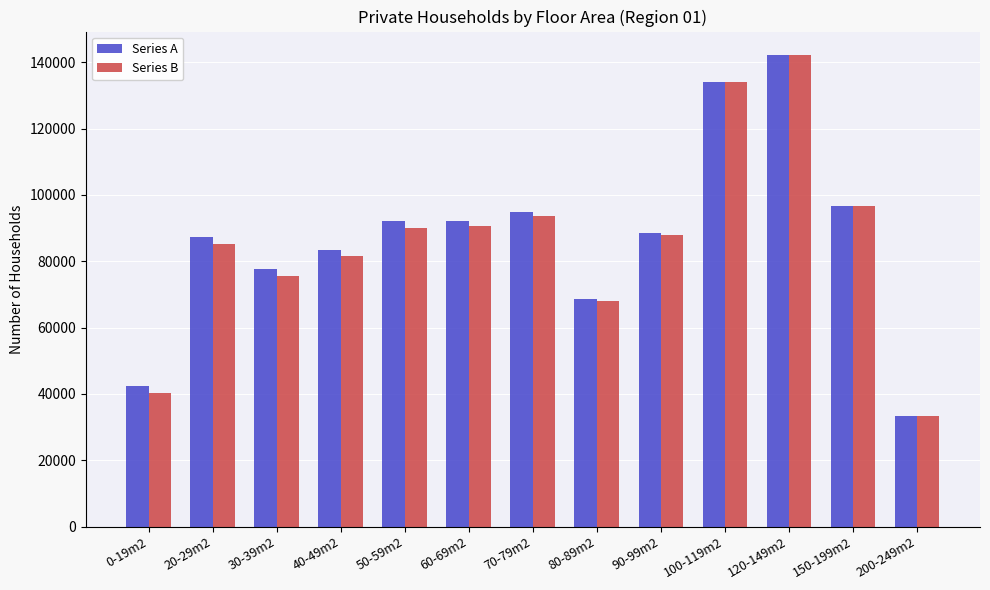

At how many categories does at least one series exceed 63383?

11